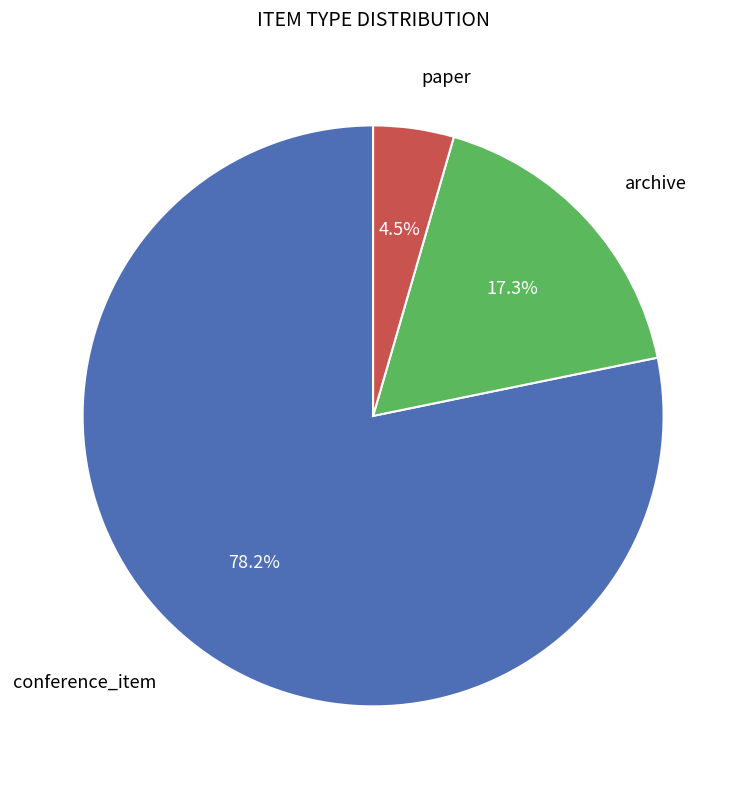

Is there a majority slice in this chart?

Yes